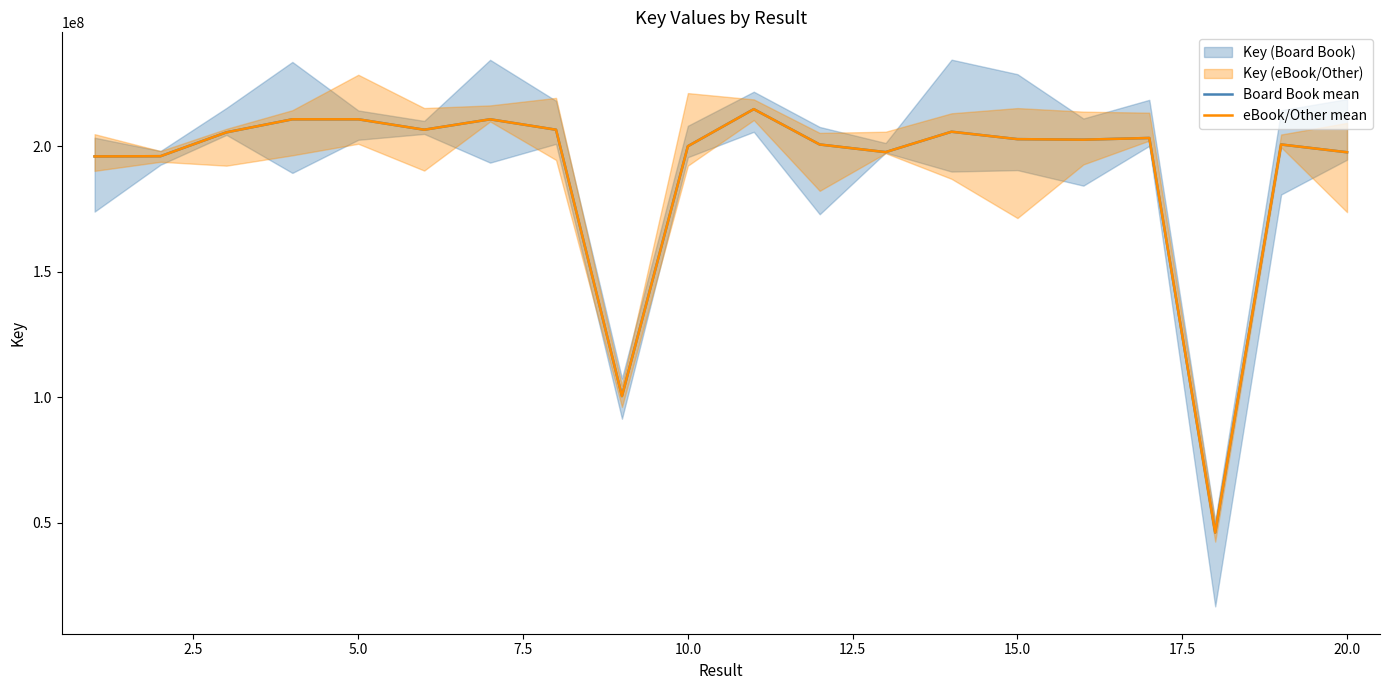

What is the total value across all series at 5.0?

421309918